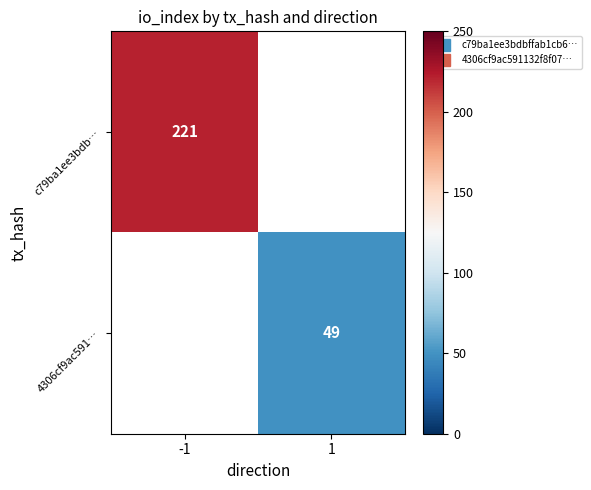

List the labels in order of c79ba1ee3bdb… value, smallest first.

-1, 1